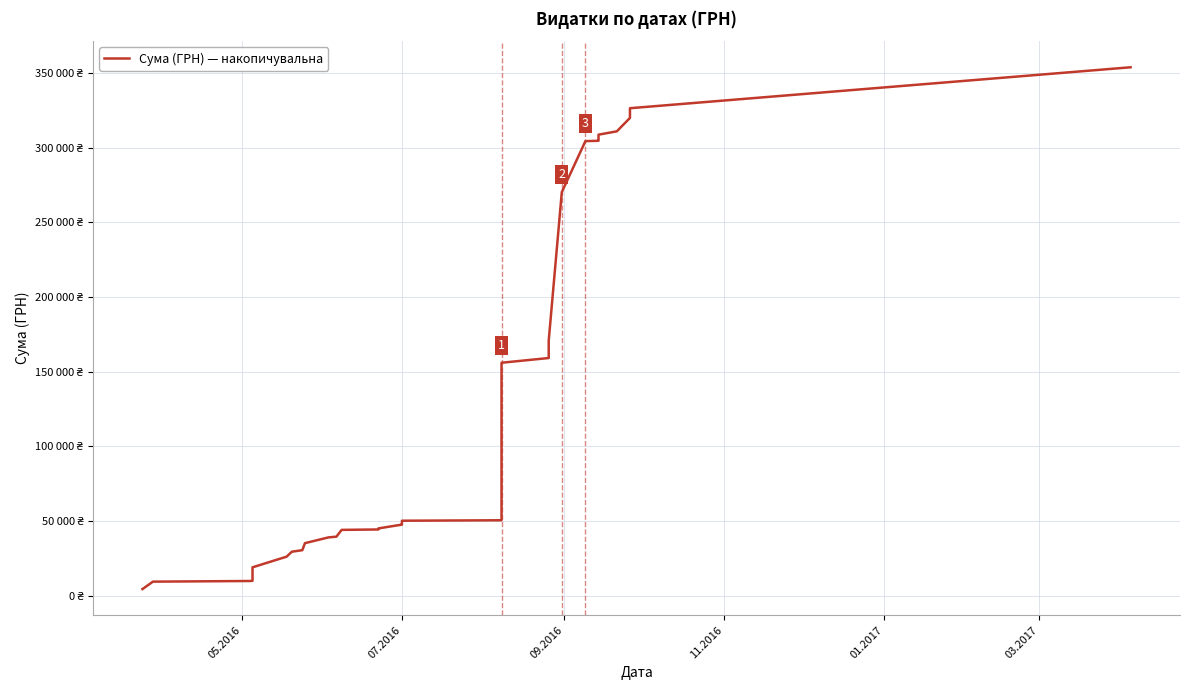

What is the maximum value shown in the chart?

353702.6